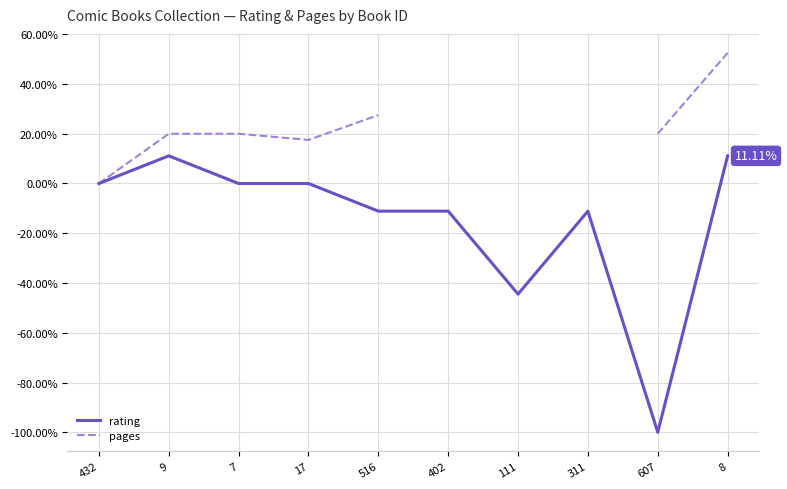

Which category has the lowest value across all series?

607